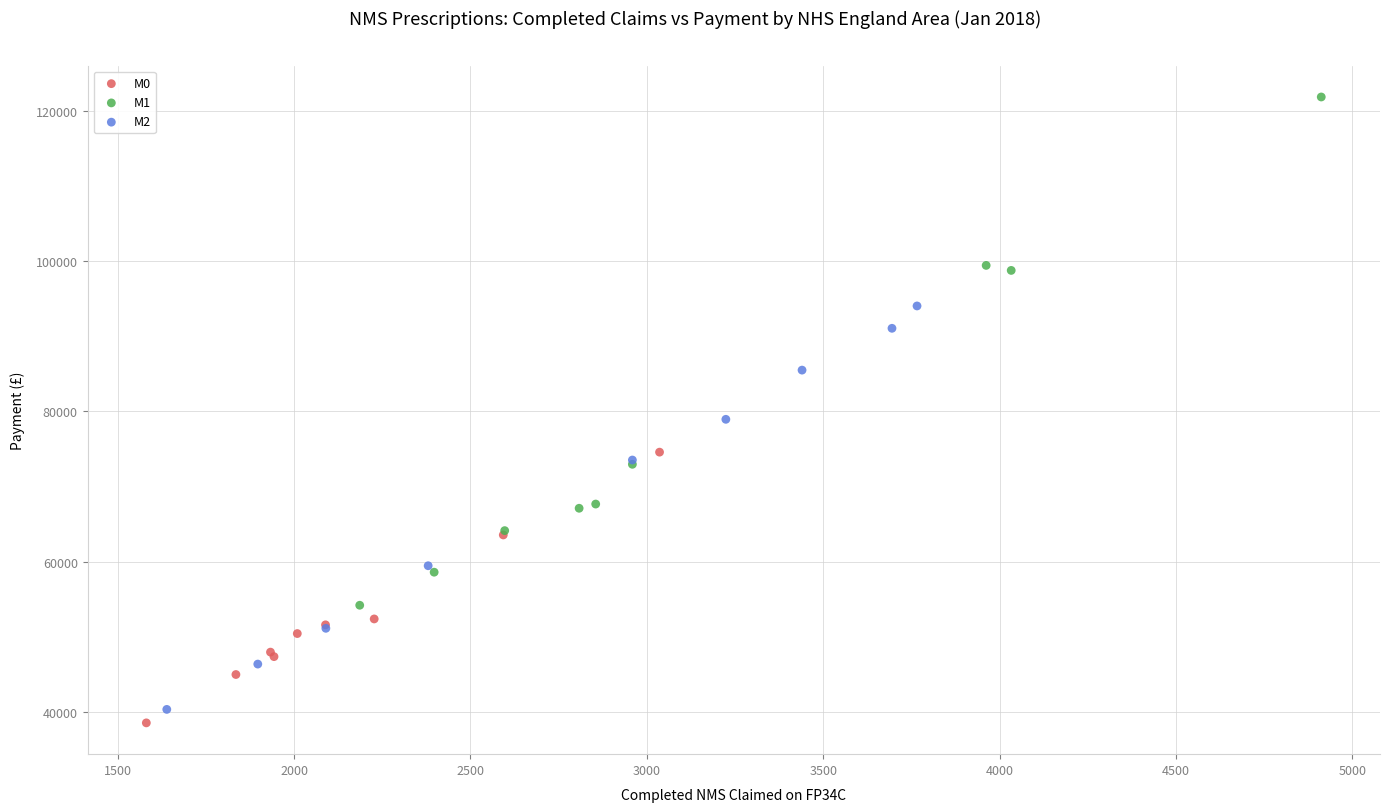

Which series reaches the maximum Y coordinate?

M1